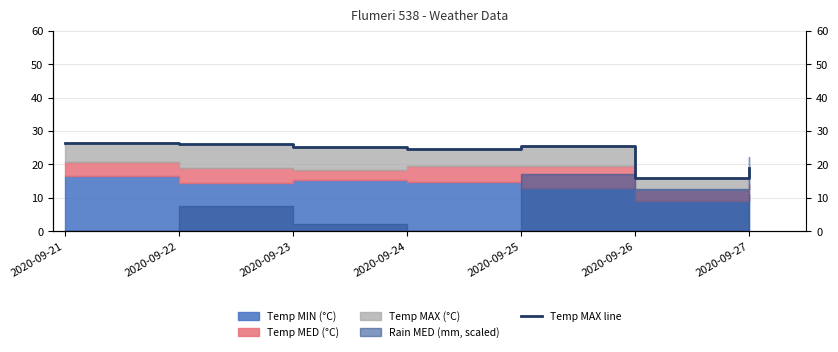

Between 2020-09-23 and 2020-09-21, which is larger?

2020-09-21